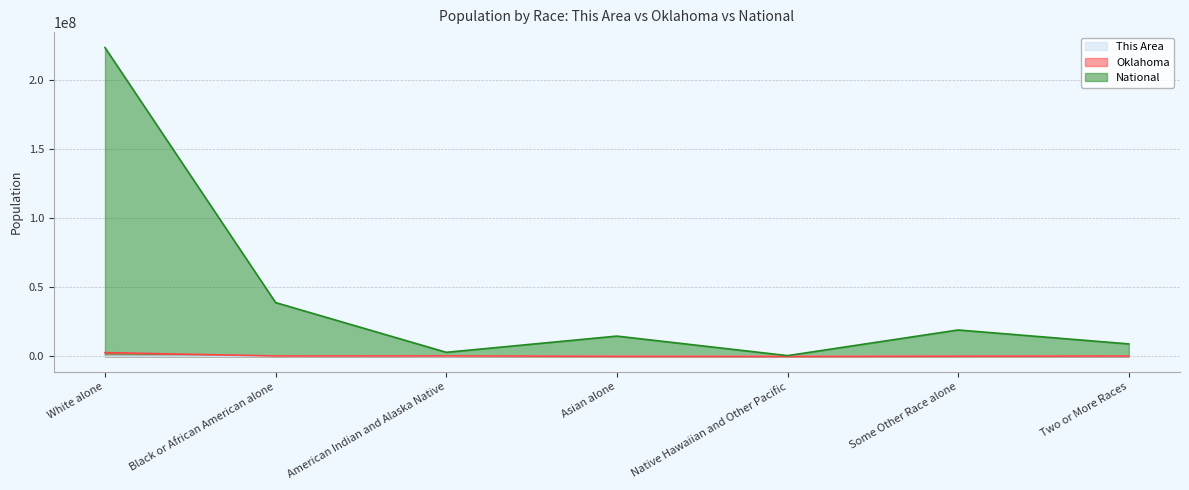

What is the lowest value of the This Area series?

36